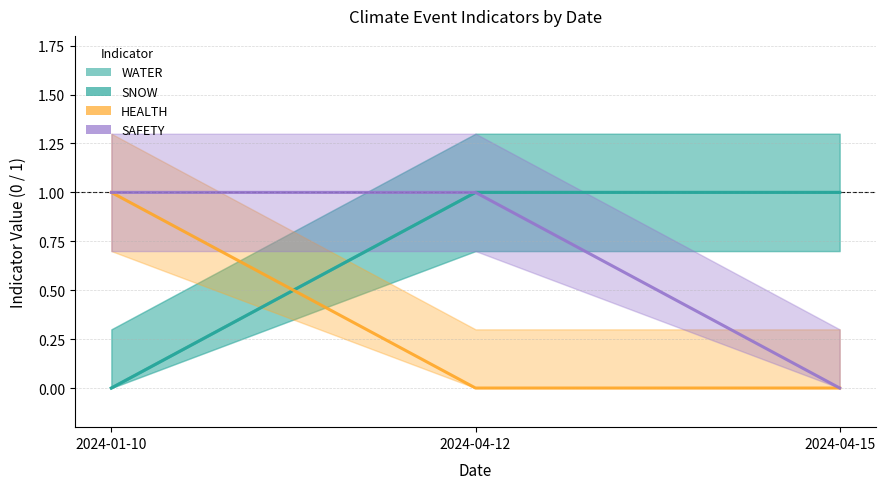

At which category is the sum across all series the highest?

2024-04-12